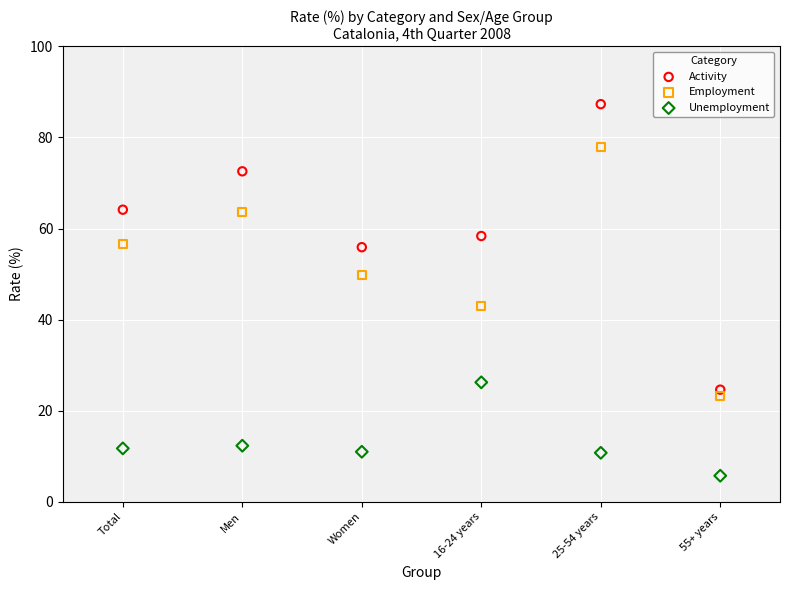

Which series reaches the maximum Y coordinate?

Activity